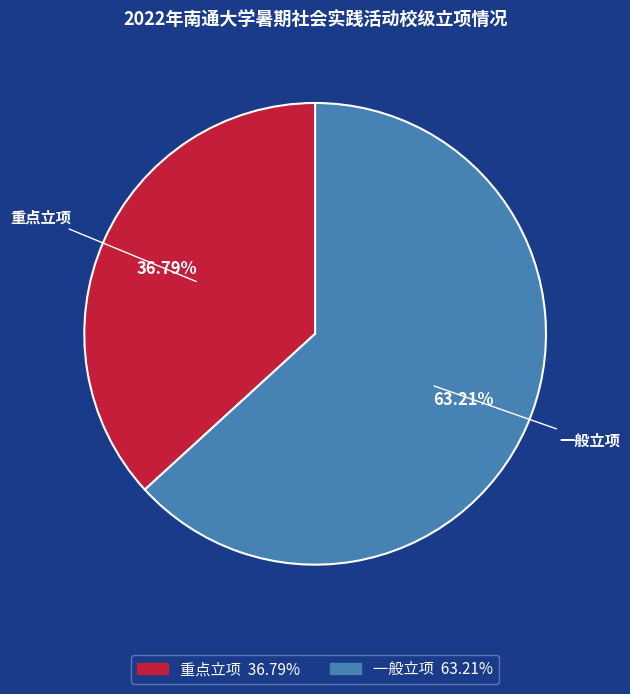

How many segments does this pie chart have?

2